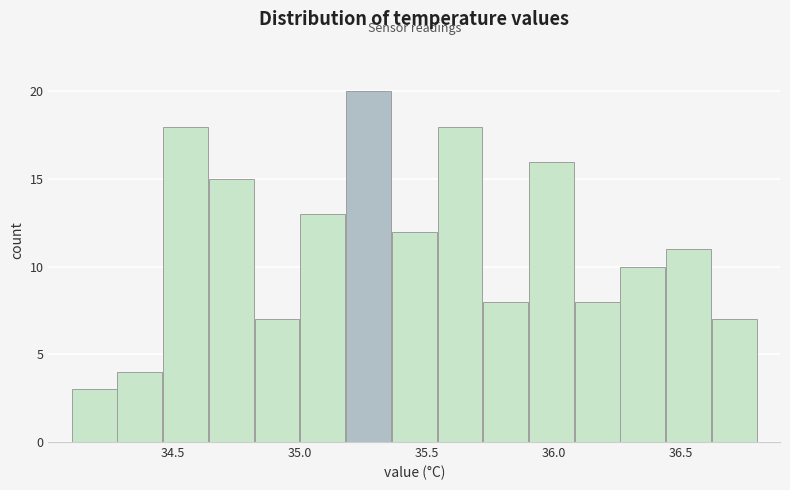

Read against the x-axis, roughly where is the centre of the tallest bar?

35.25